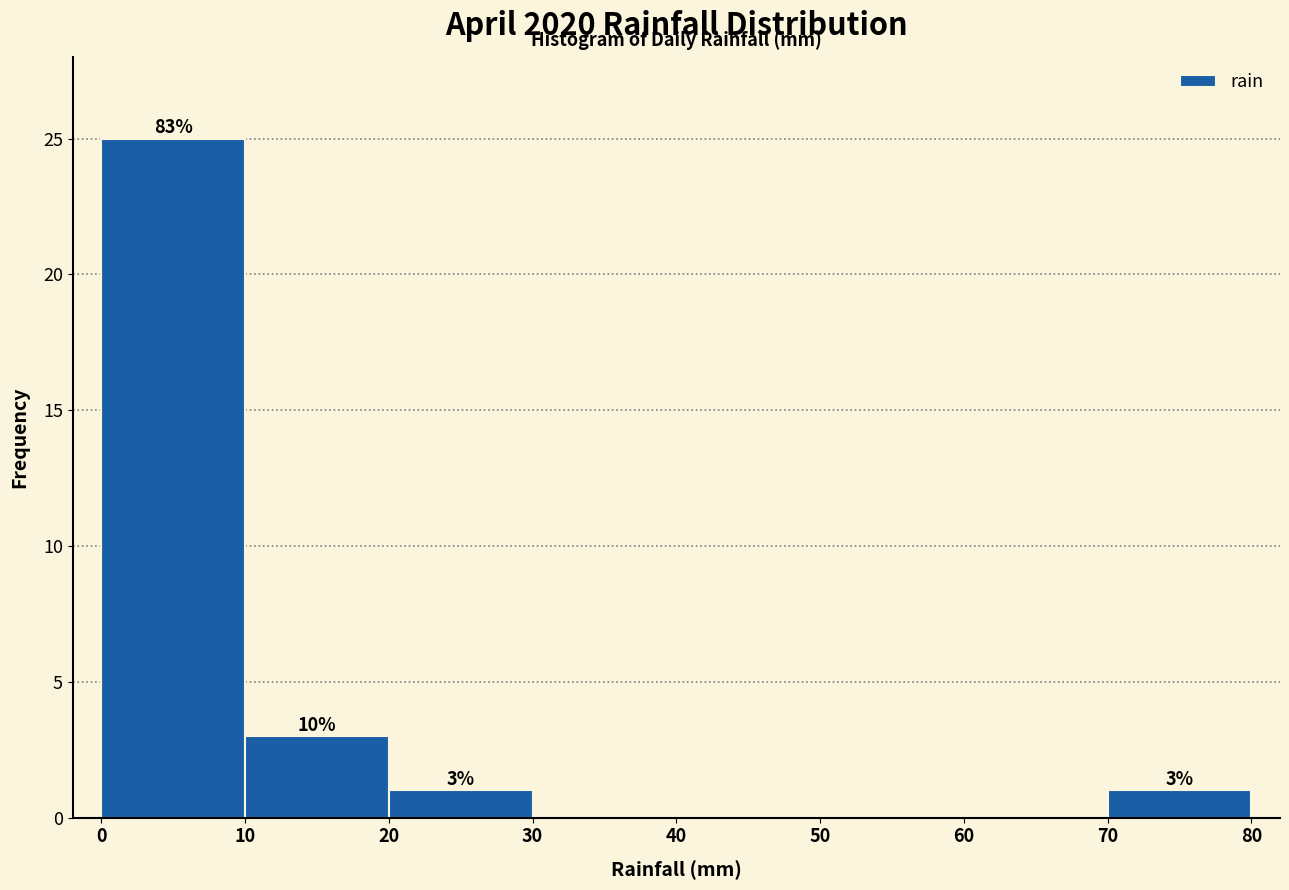

Over which range of the x-axis is the bar tallest?

0 to 10